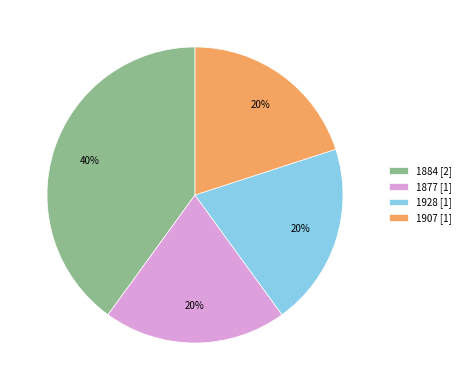

What is the ratio of the value at 1877 to the value at 1928?

1.0